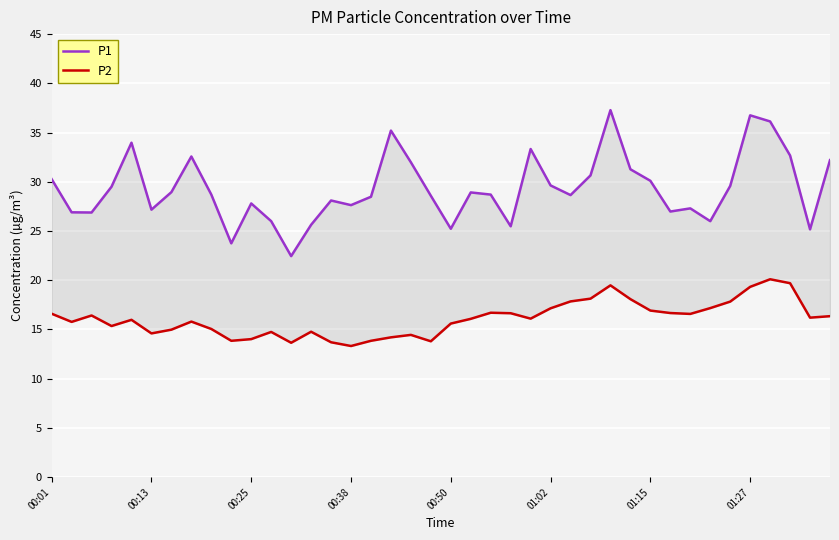

What is the maximum value for P2?

20.1